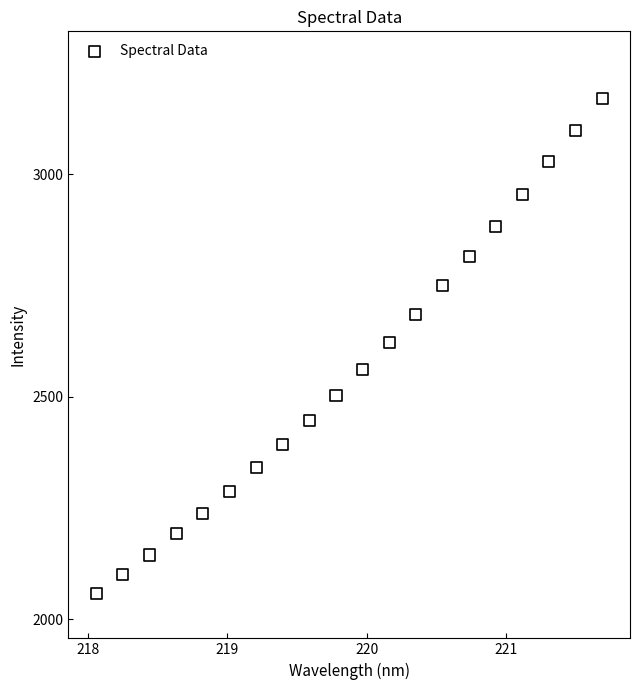

What is the range of X values (max minus min)?

3.6